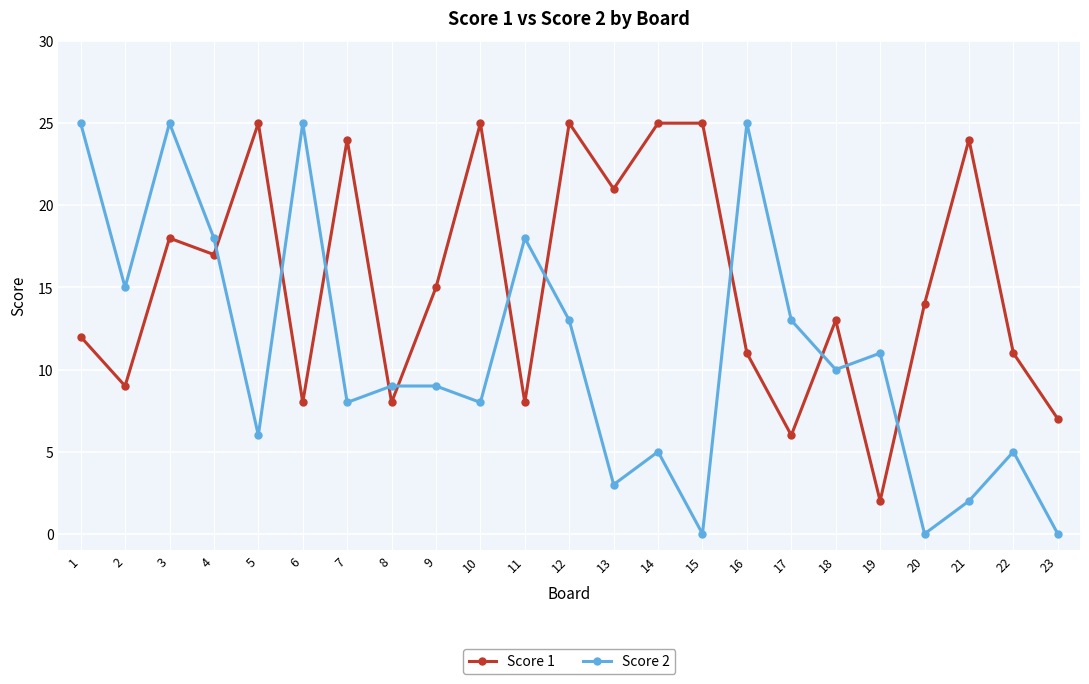

Where do Score 2 and Score 1 first cross each other?

4 and 5